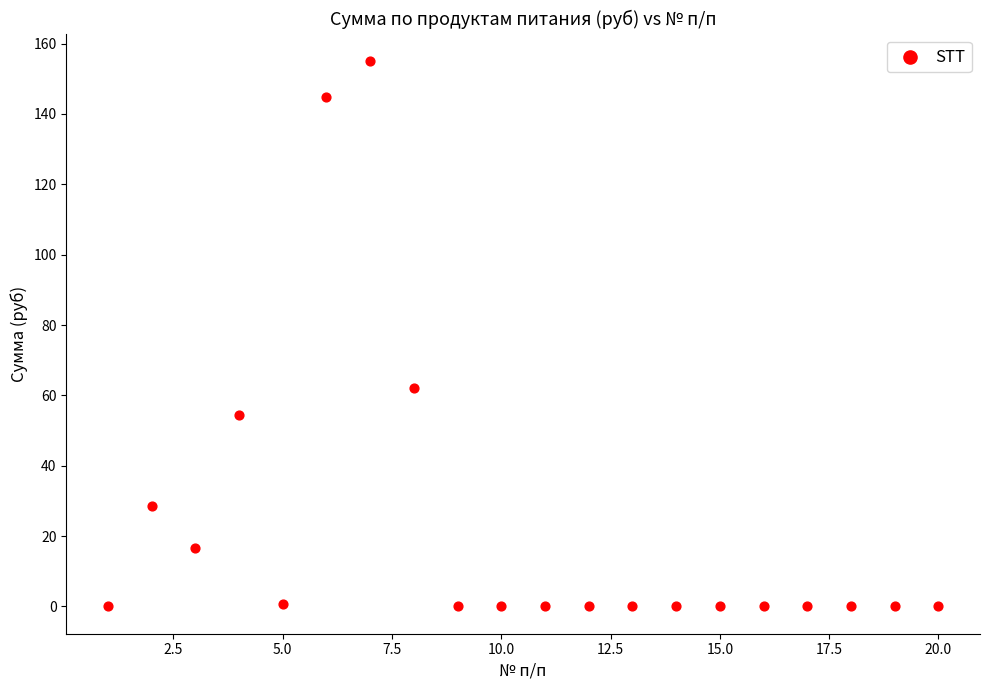

What is the range of Y values (max minus min)?

155.1